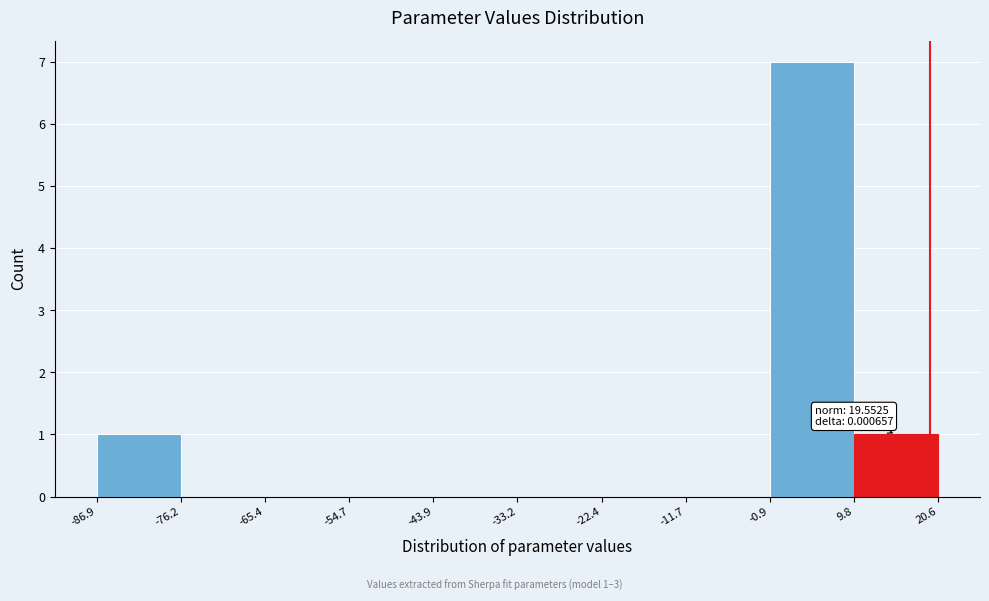

Which range on the x-axis has the tallest bar?

-0.9 to 9.8